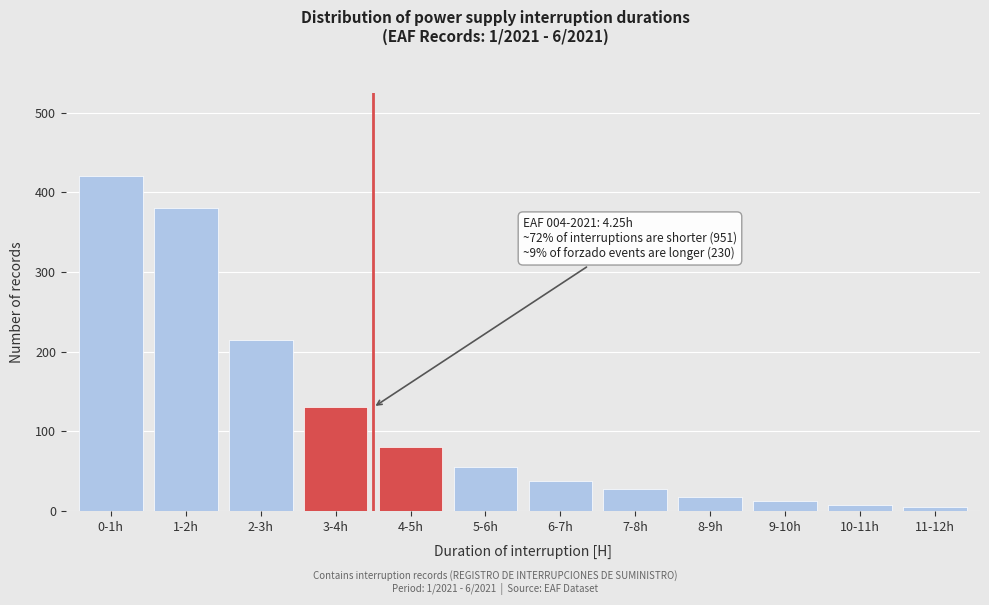

Reading left to right, extract all data points from this chart.

420	380	215	130	80	55	38	28	18	12	8	5